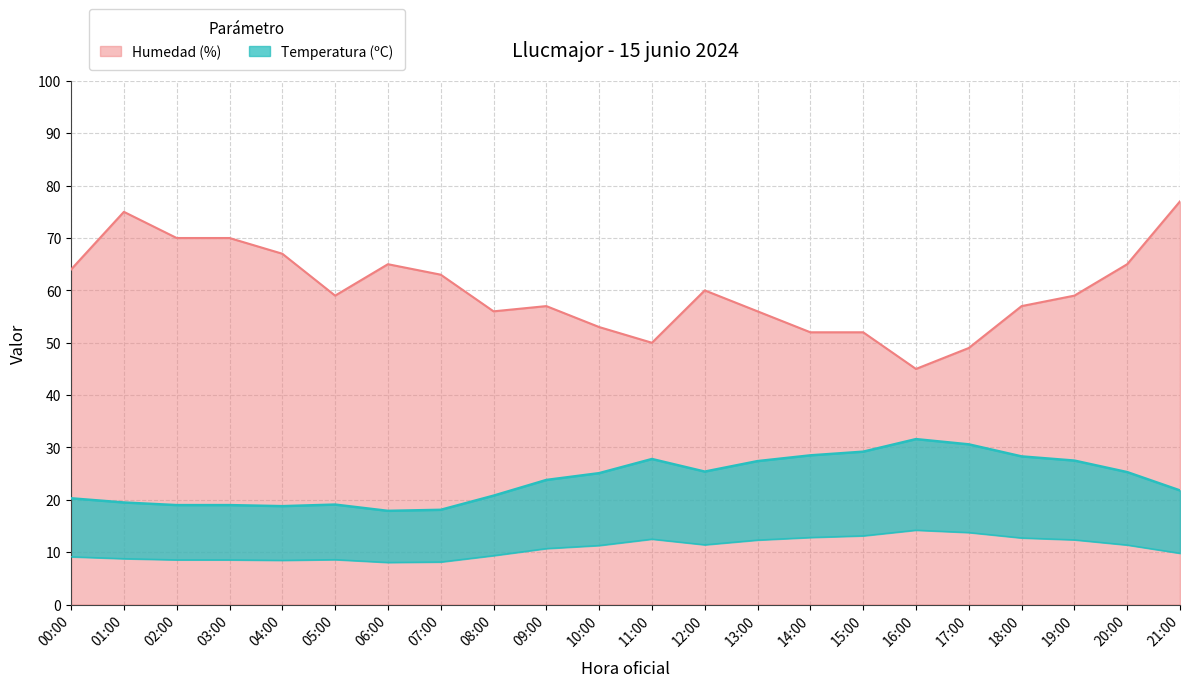

What is the total value across all series at 06:00?

82.9